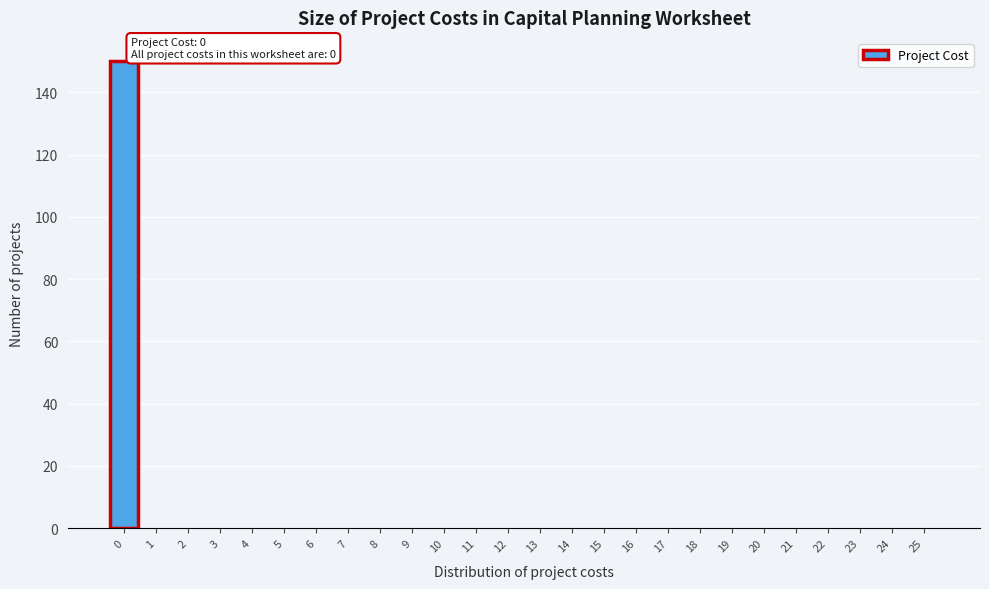

Over which range of the x-axis is the bar tallest?

-0.5 to 0.5